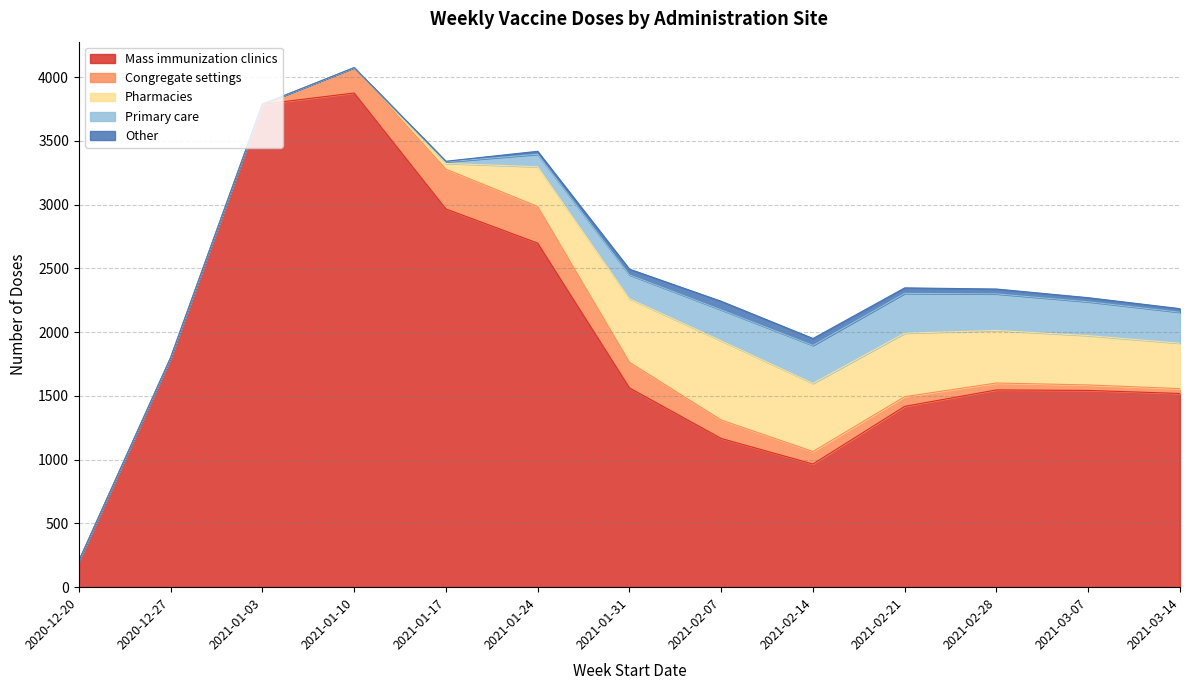

Is the value of Mass immunization clinics at 2021-01-24 greater than the value of Other at 2021-02-21?

Yes